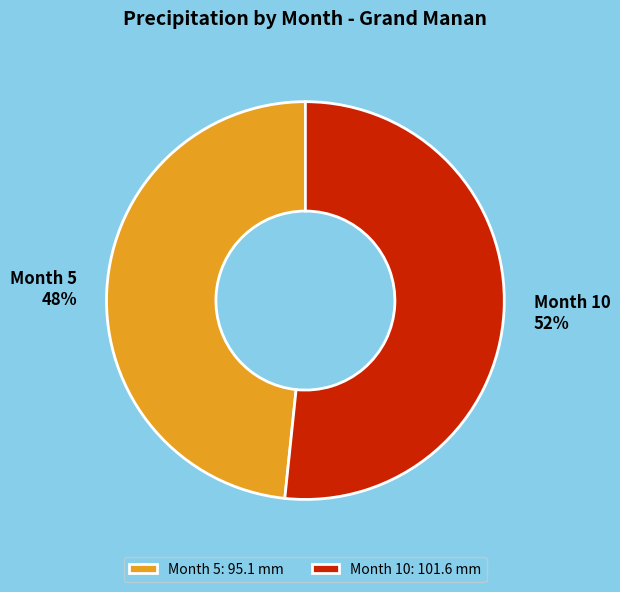

Rank the categories by value from lowest to highest.

Month 5, Month 10